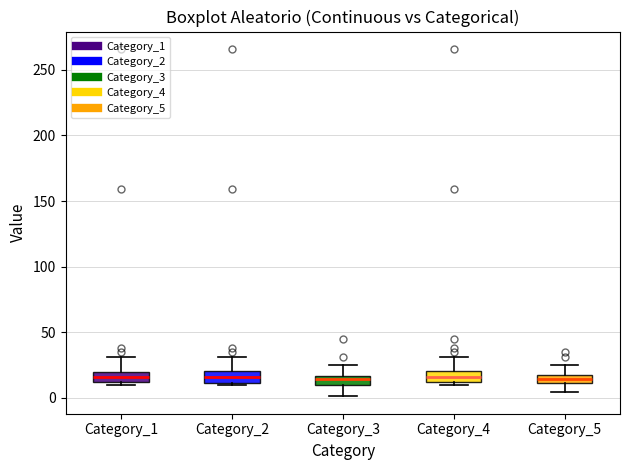

Where does the lower whisker of the box for Category_3 end on the y-axis? The values are not printed on the chart, so give them approximately, as read against the axis.

0